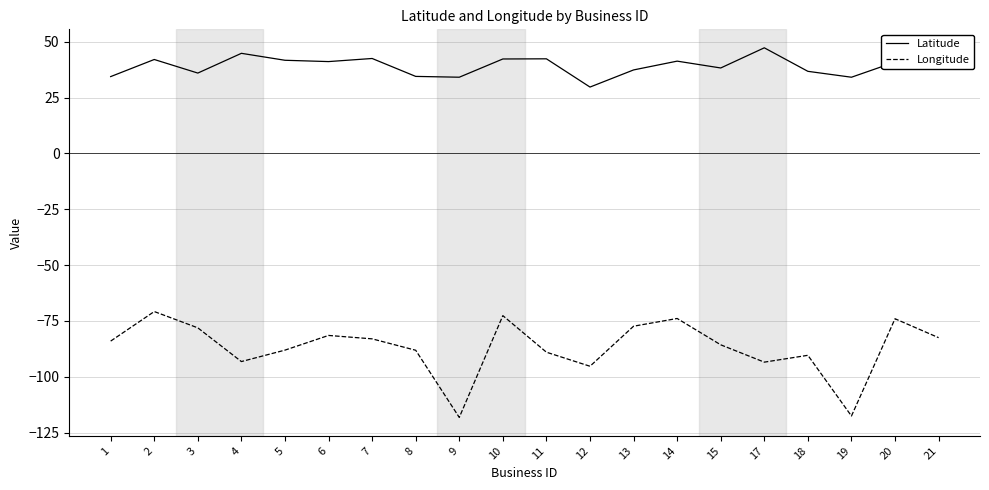

Which series has the largest total across all categories?

Latitude